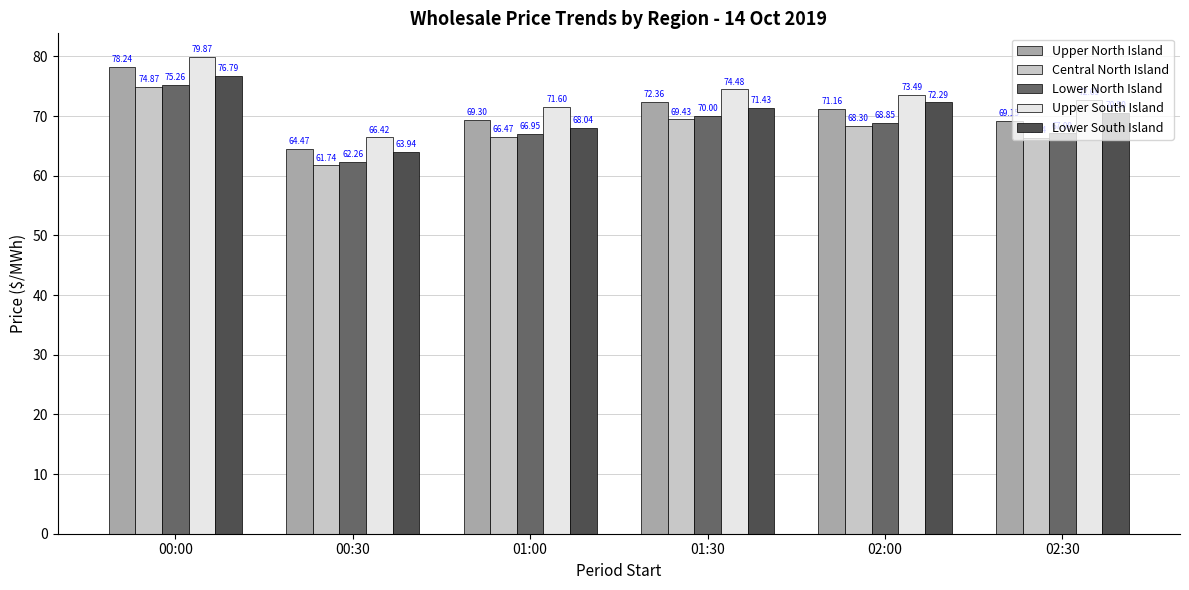

Rank the categories by Lower North Island value from highest to lowest.

00:00, 01:30, 02:00, 02:30, 01:00, 00:30